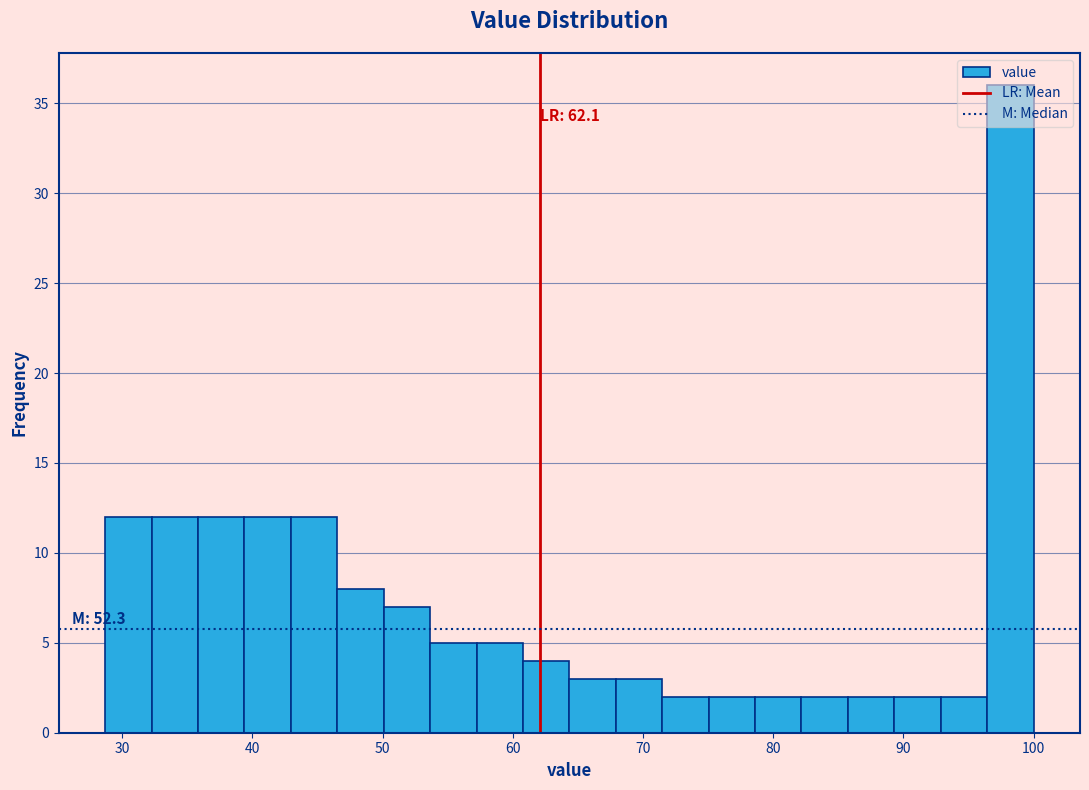

Read against the x-axis, roughly where is the centre of the tallest bar?

98